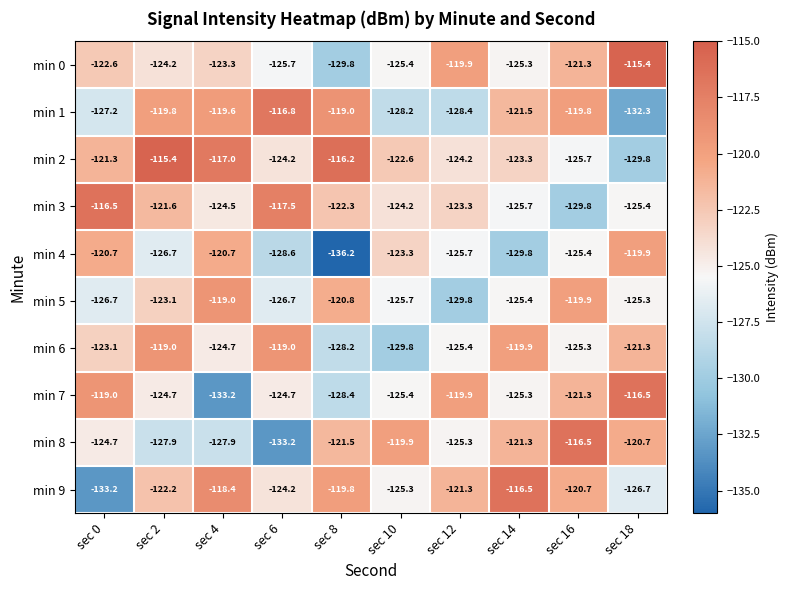

What is the total value across all series at sec 16?

-1225.7